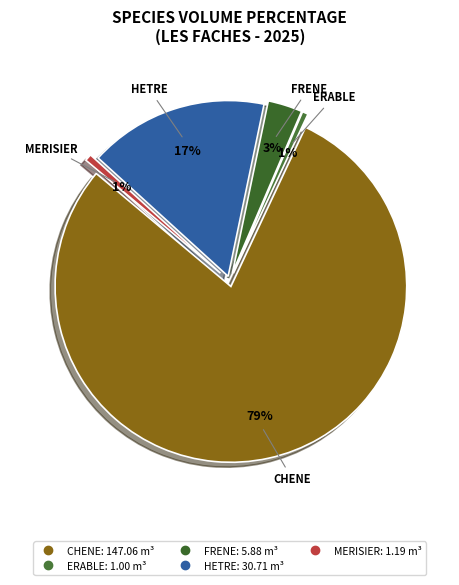

Which category has the smallest portion of the pie?

ERABLE 120/150